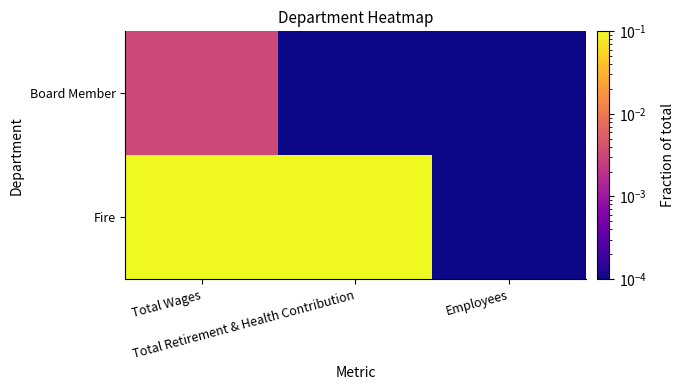

How many distinct data groups are displayed?

2